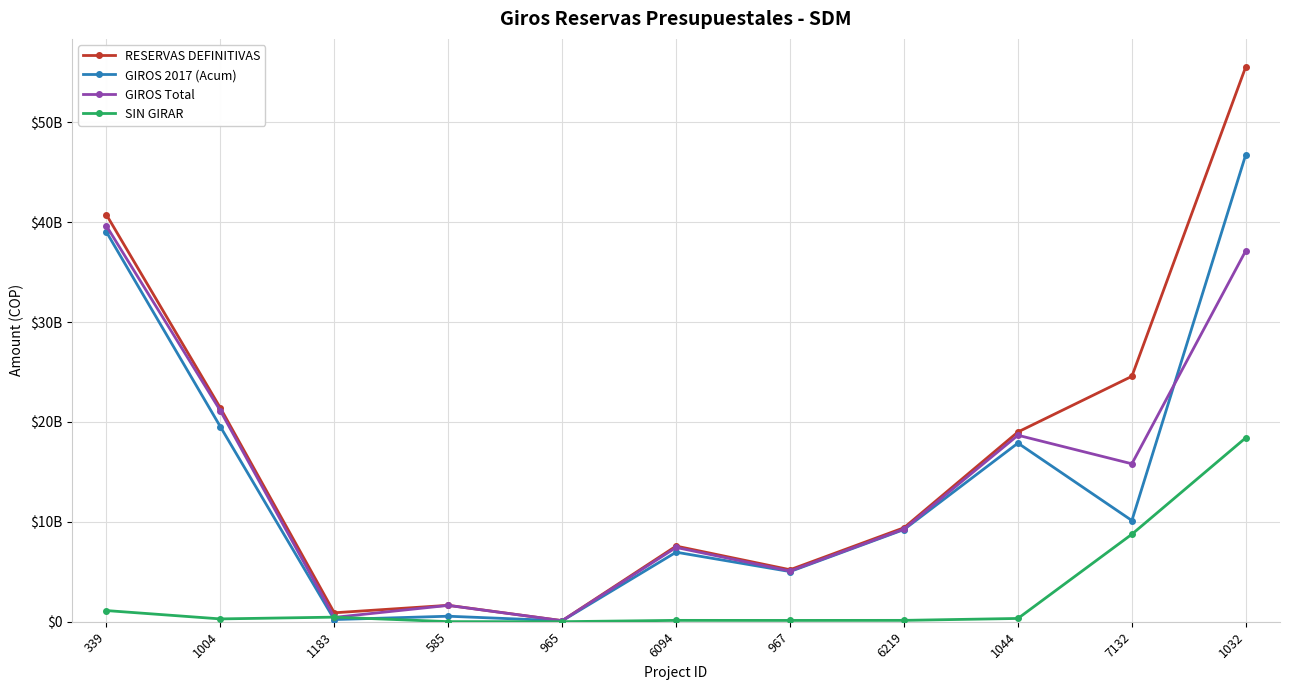

Is this an area chart (filled region under the line)?

No